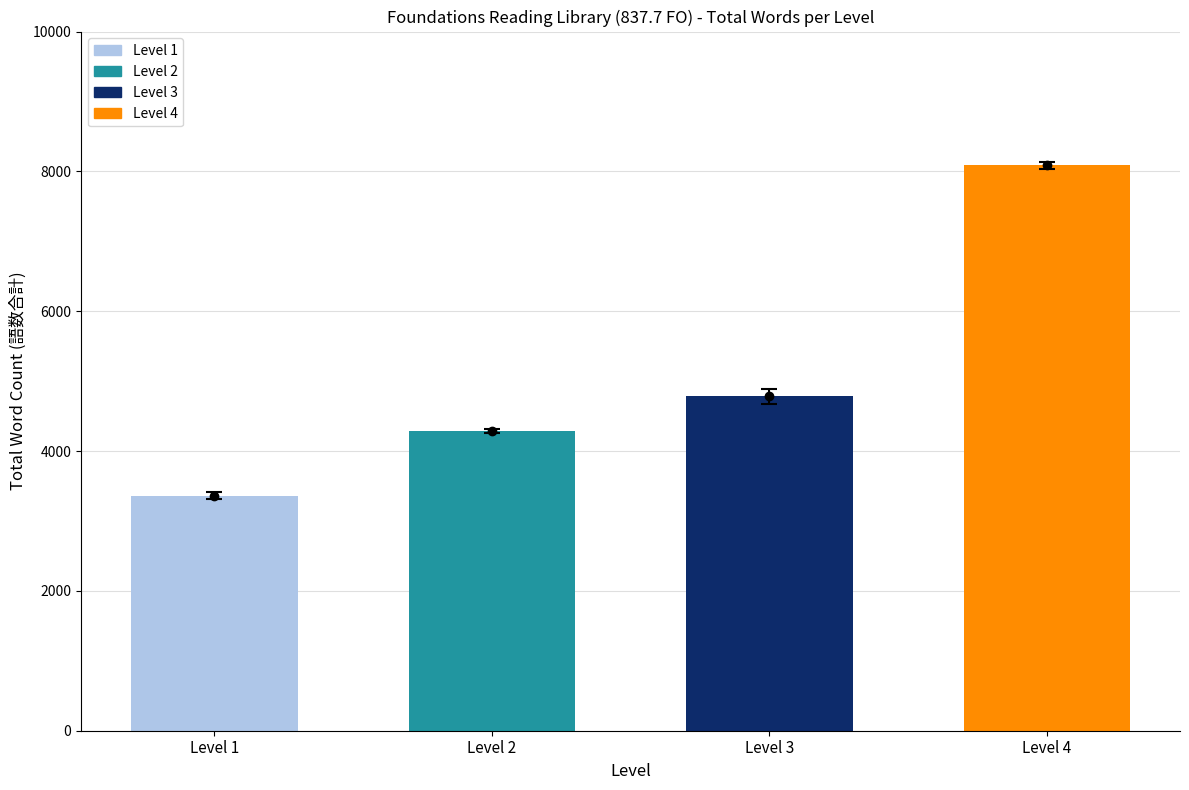

Which category has the lowest value across all series?

Level 1